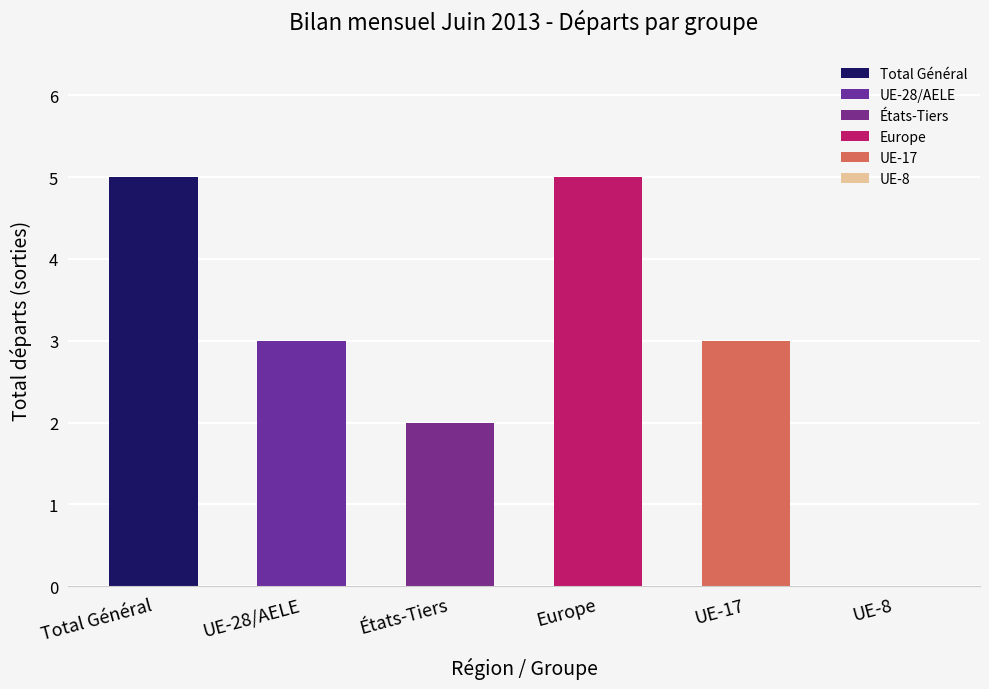

Is the value of Changements de statut (sorties) at États-Tiers greater than the value of Total entrées (afflux) at UE-28/AELE?

No